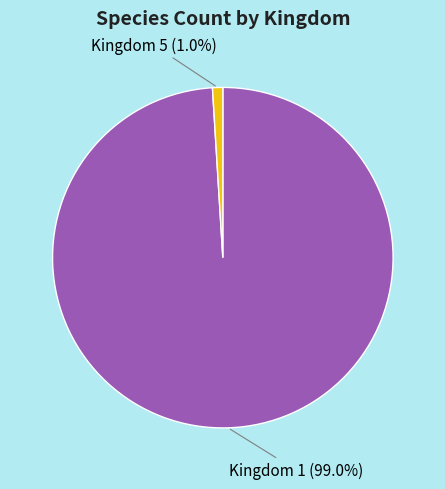

Is there a majority slice in this chart?

Yes